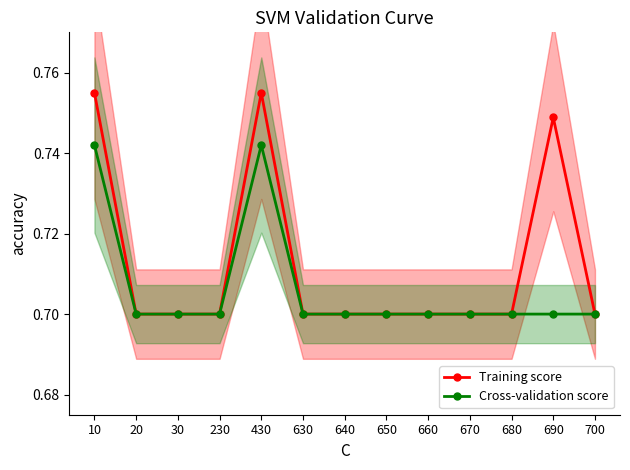

What is the sum of all Training score values?

9.3